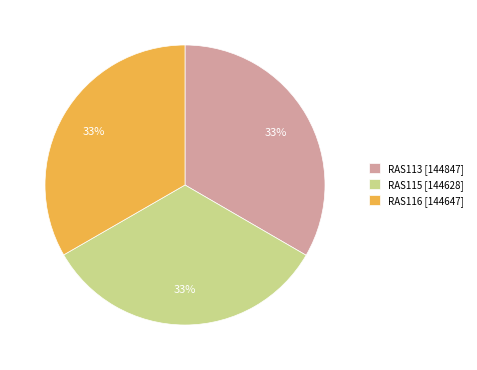

To the nearest percent, what is the average slice percentage?

33%